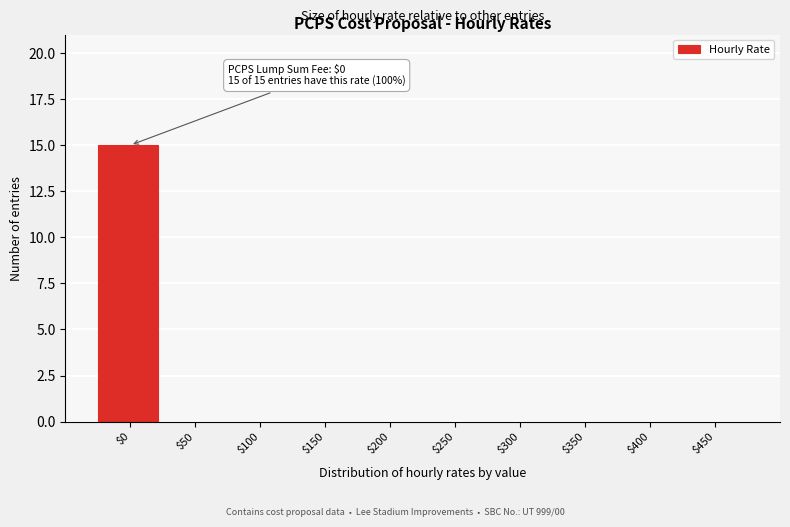

What is the sum of all values?

15